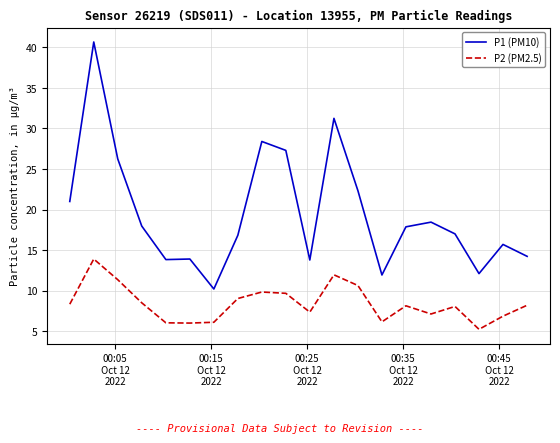

What is the greatest value displayed?

40.7